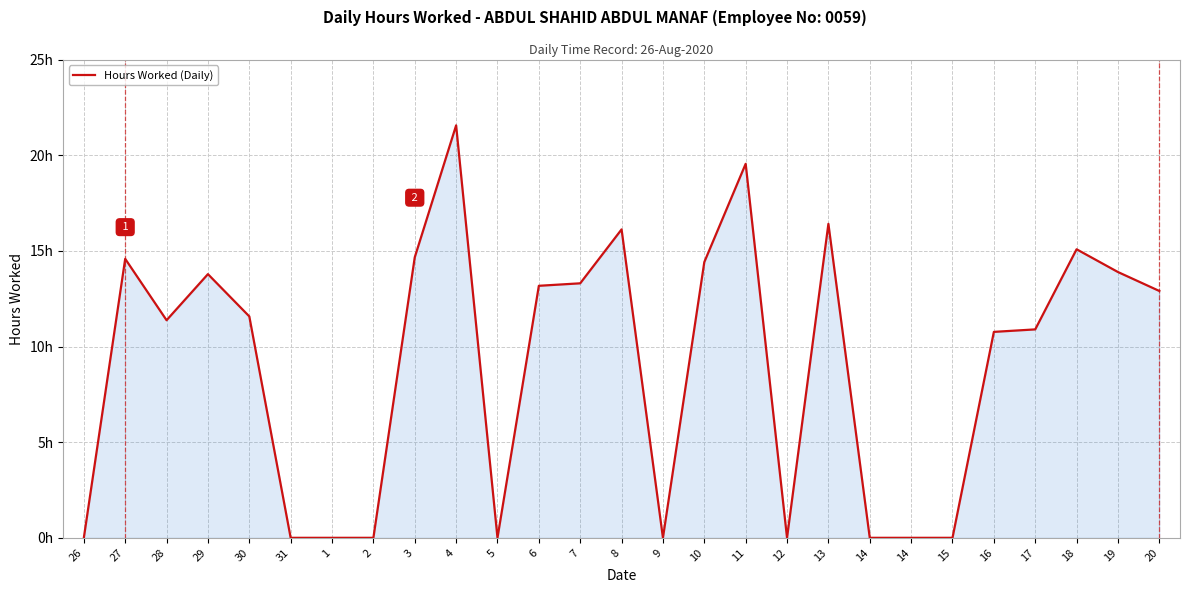

Reading left to right, what are all the values shown in this chart?

26=0.0	27=14.6	28=11.4	29=13.8	30=11.6	31=0.0	1=0.0	2=0.0	3=14.7	4=21.6	5=0.0	6=13.2	7=13.3	8=16.1	9=0.0	10=14.4	11=19.6	12=0.0	13=16.4	14=0.0	14=0.0	15=0.0	16=10.8	17=10.9	18=15.1	19=13.9	20=12.9